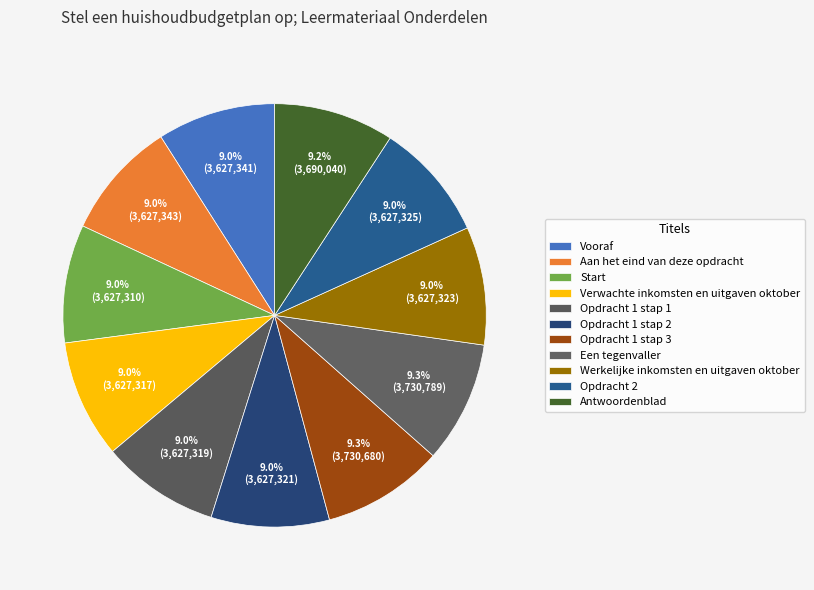

To the nearest percent, what portion does Antwoordenblad represent?

9%